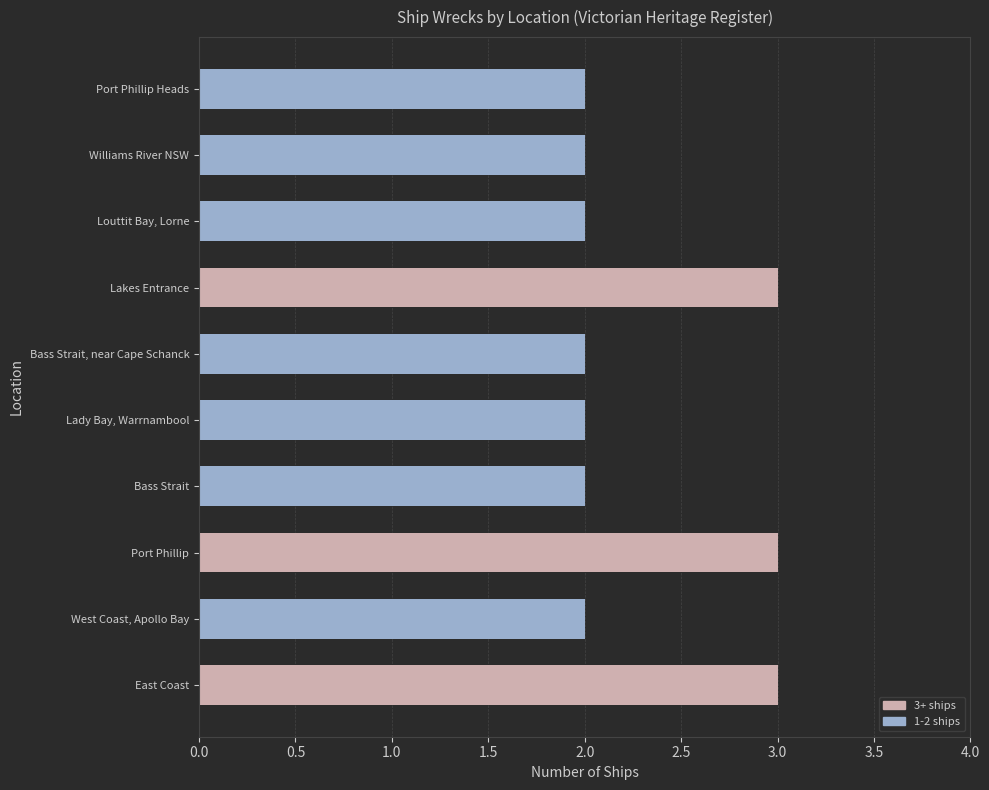

Which has a higher value, Port Phillip or Lady Bay, Warrnambool?

Port Phillip